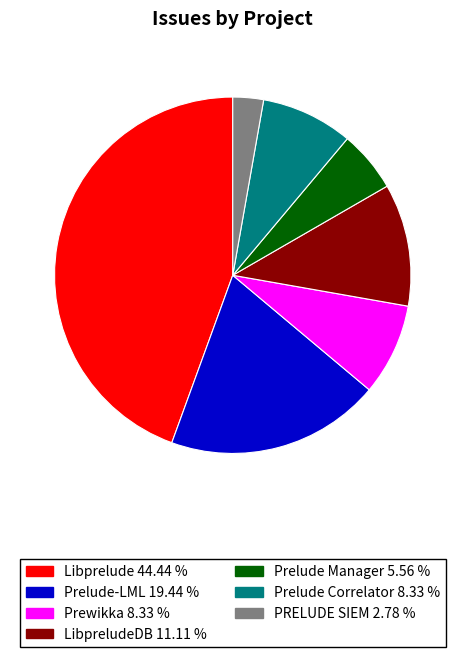

Is there a majority slice in this chart?

No